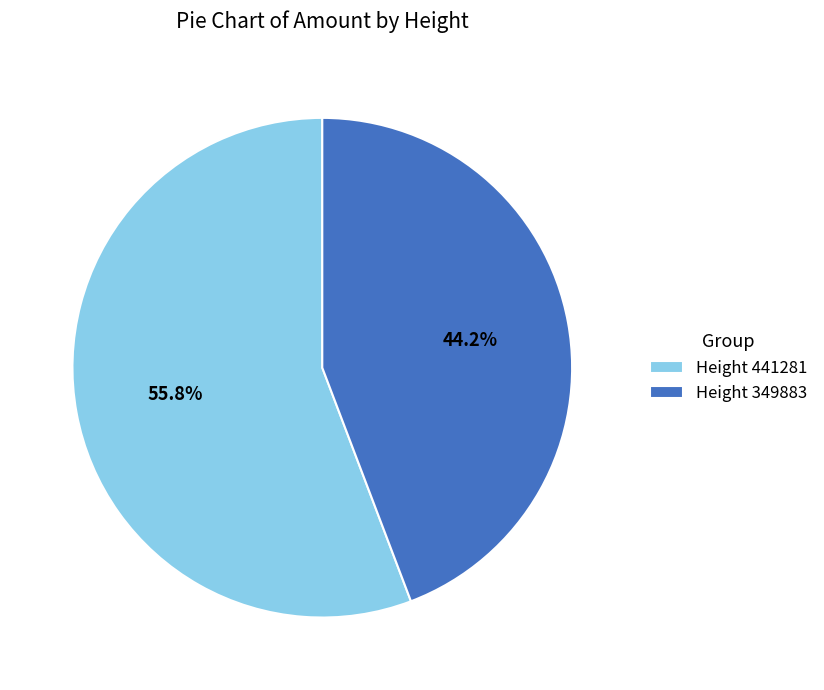

To the nearest percent, what is the average slice percentage?

50%